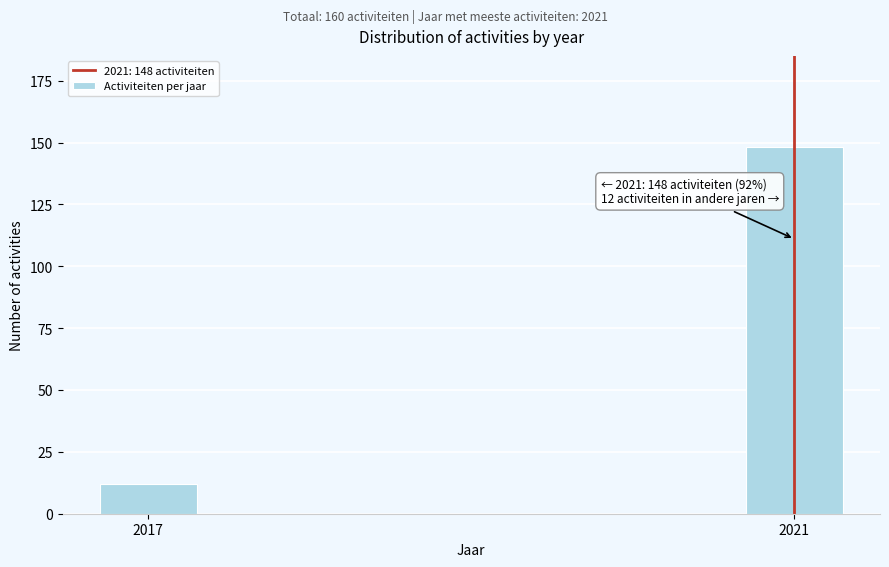

Reading right to left, extract all data points from this chart.

2021=148	2017=12